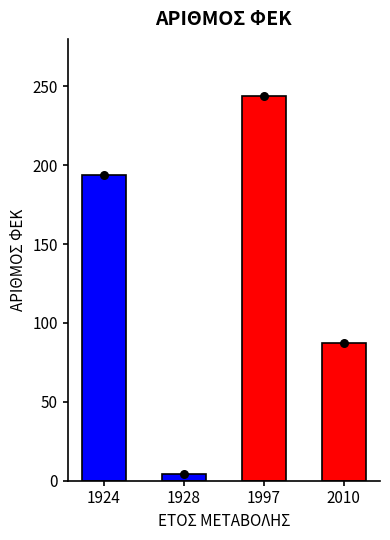

Between 2010 and 1924, which is larger?

1924